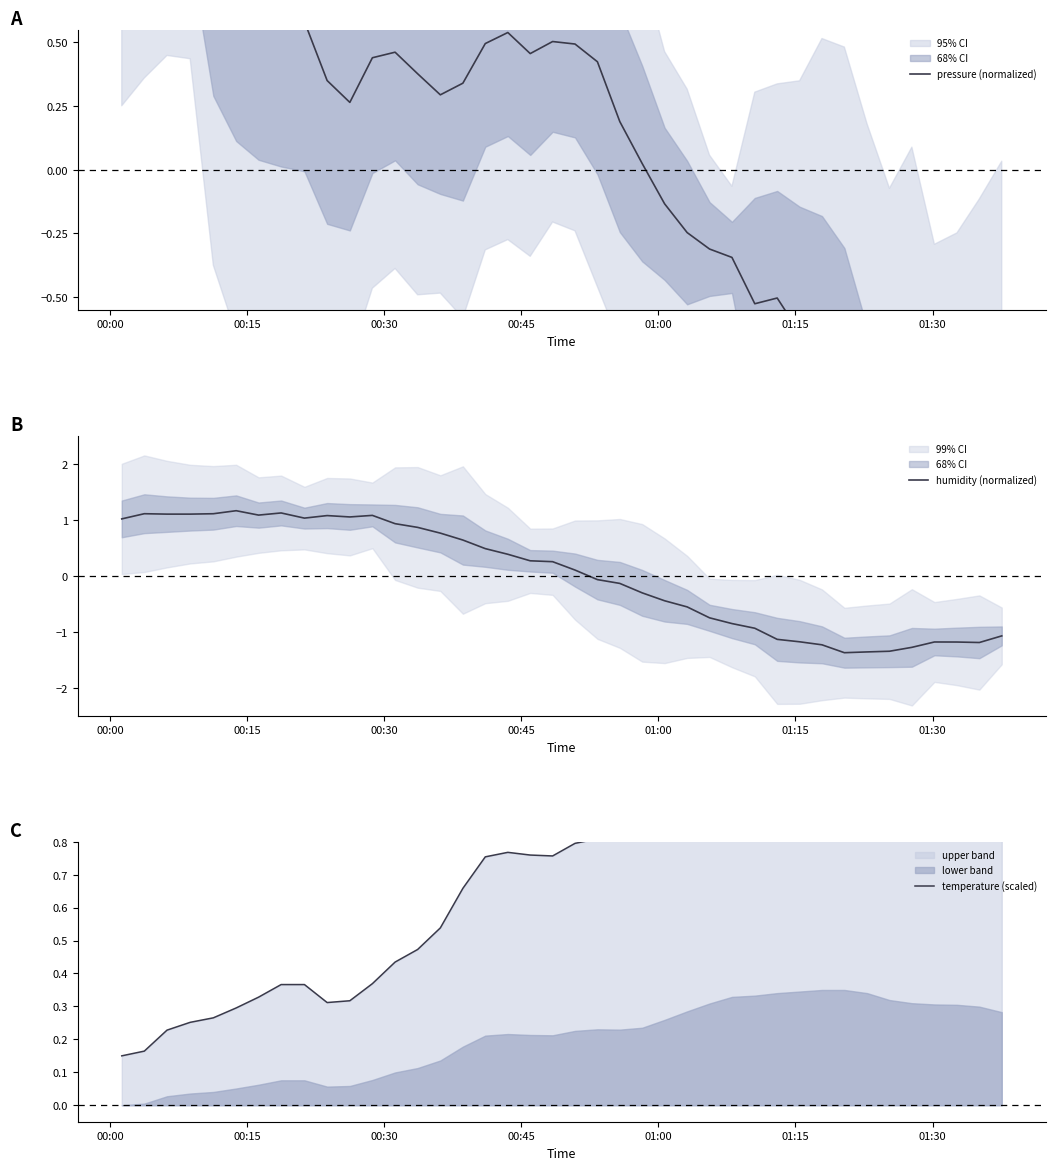

Which series has the largest total across all categories?

temperature (scaled)